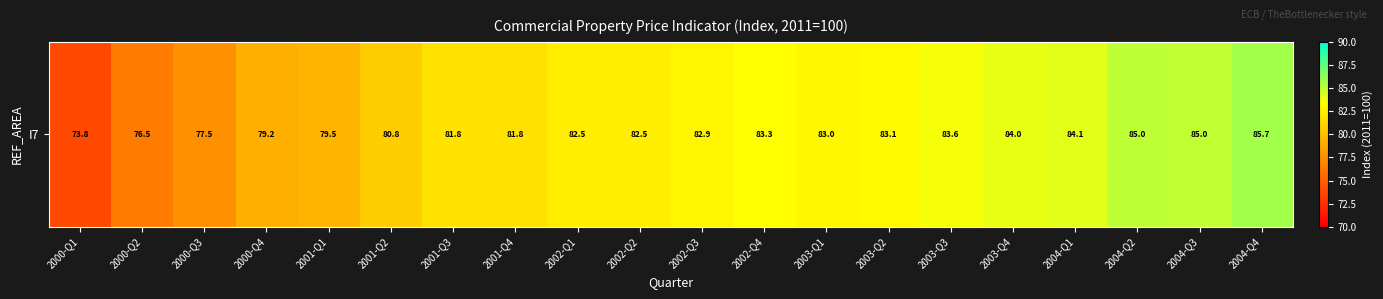

Which label corresponds to the smallest value in the chart?

2000-Q1